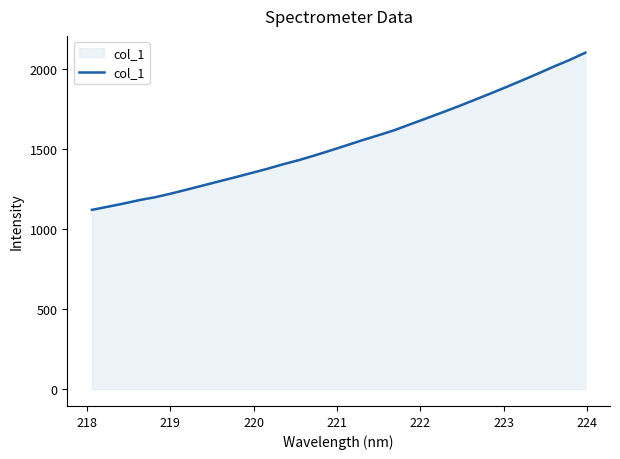

What is the smallest value displayed?

1121.9